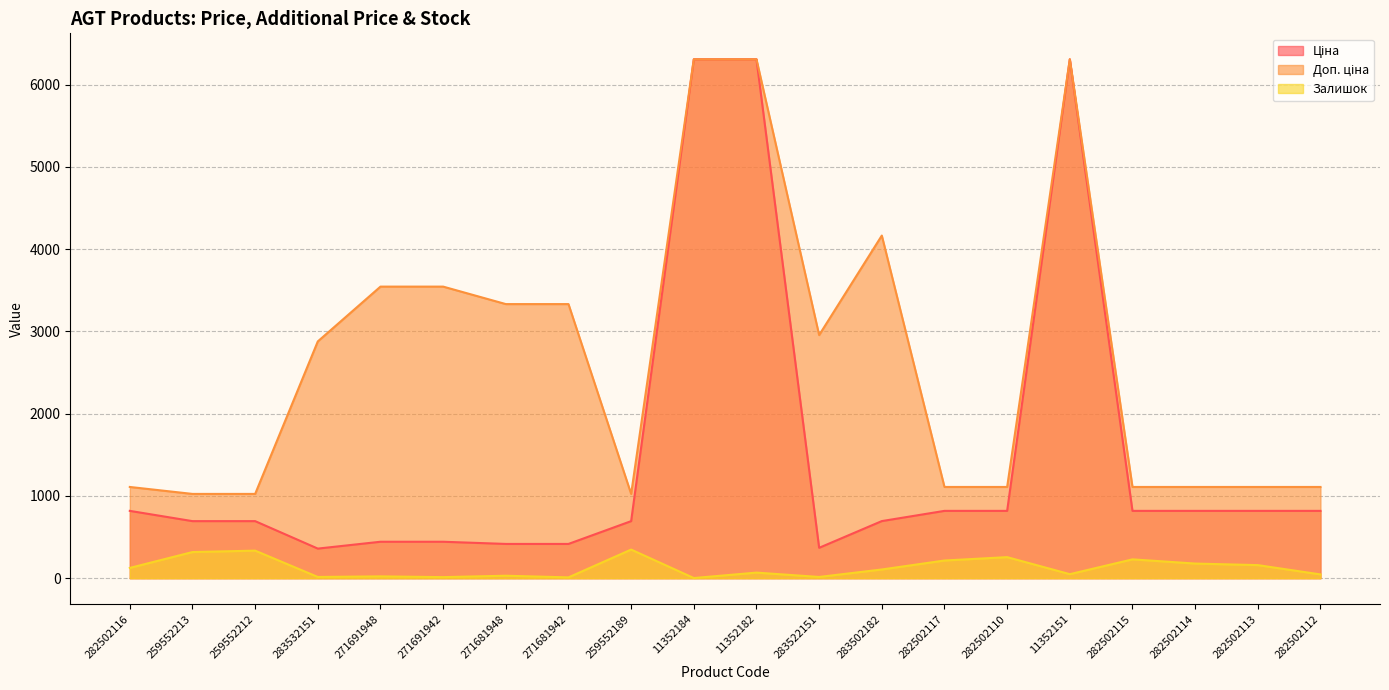

In Залишок, how many points are lower than both neighbors (excluding endpoints)?

6